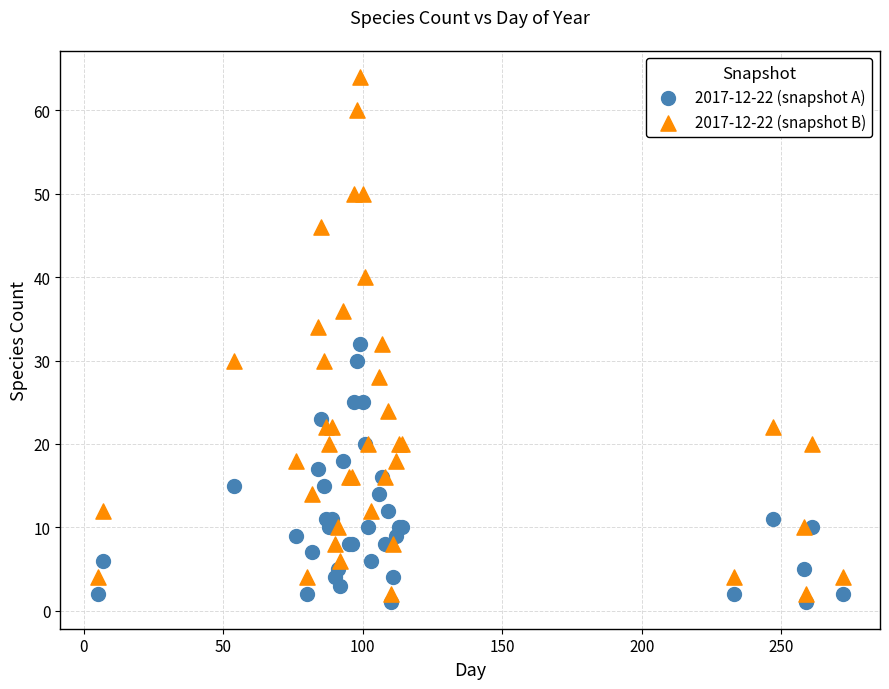

Which series contains the highest Y value?

2017-12-22 (snapshot B)